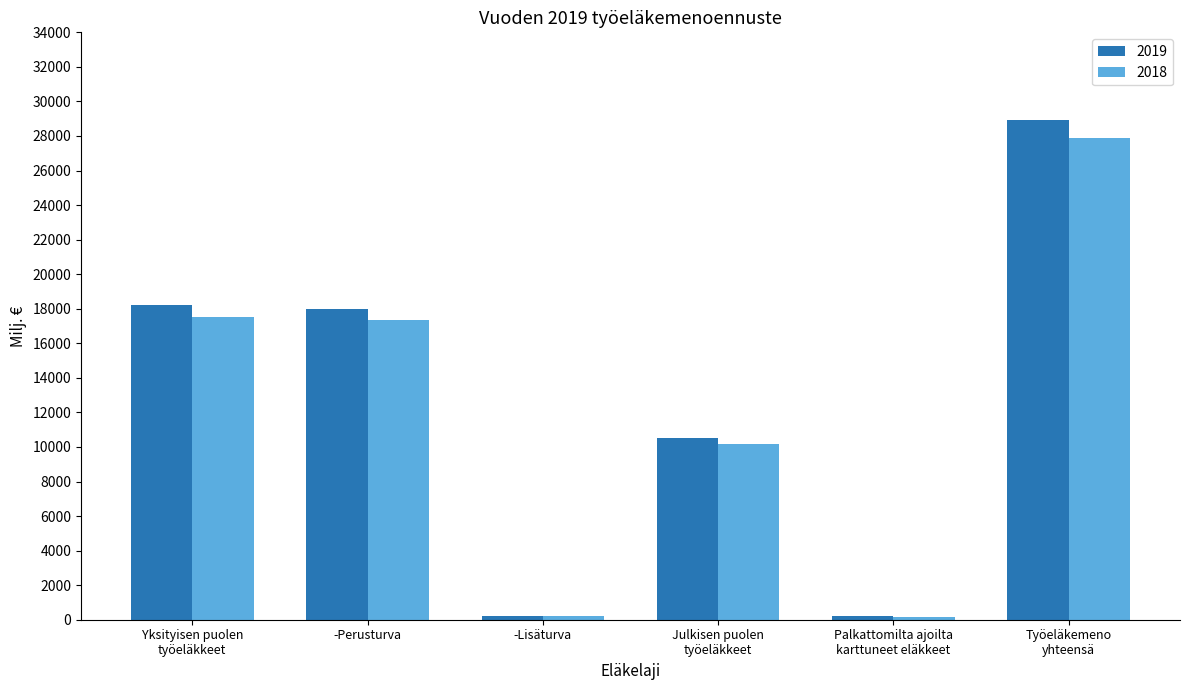

What is the value of the 2019 bar at the 4th from the left?

10542